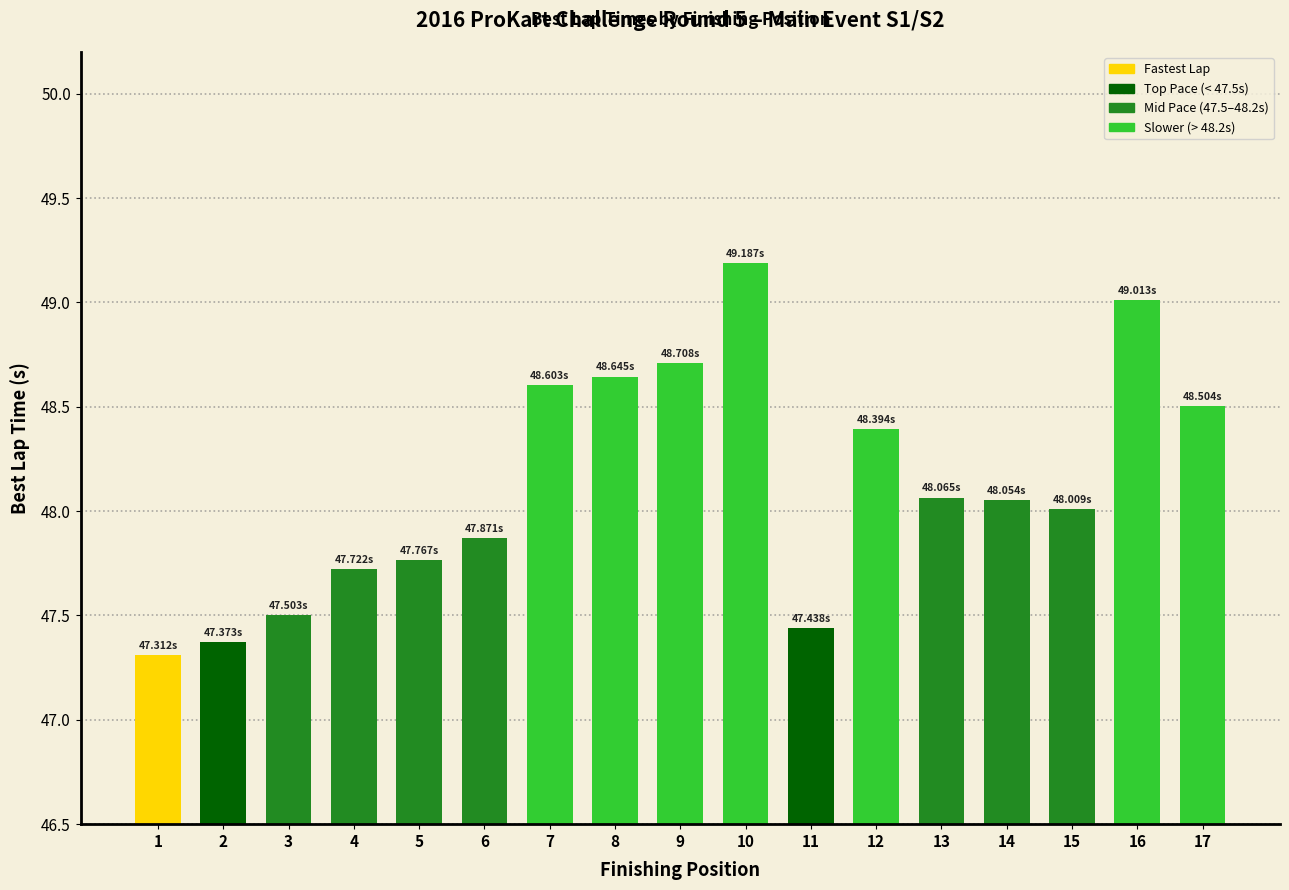

Is it true that the value at 15 is 24.6?

False